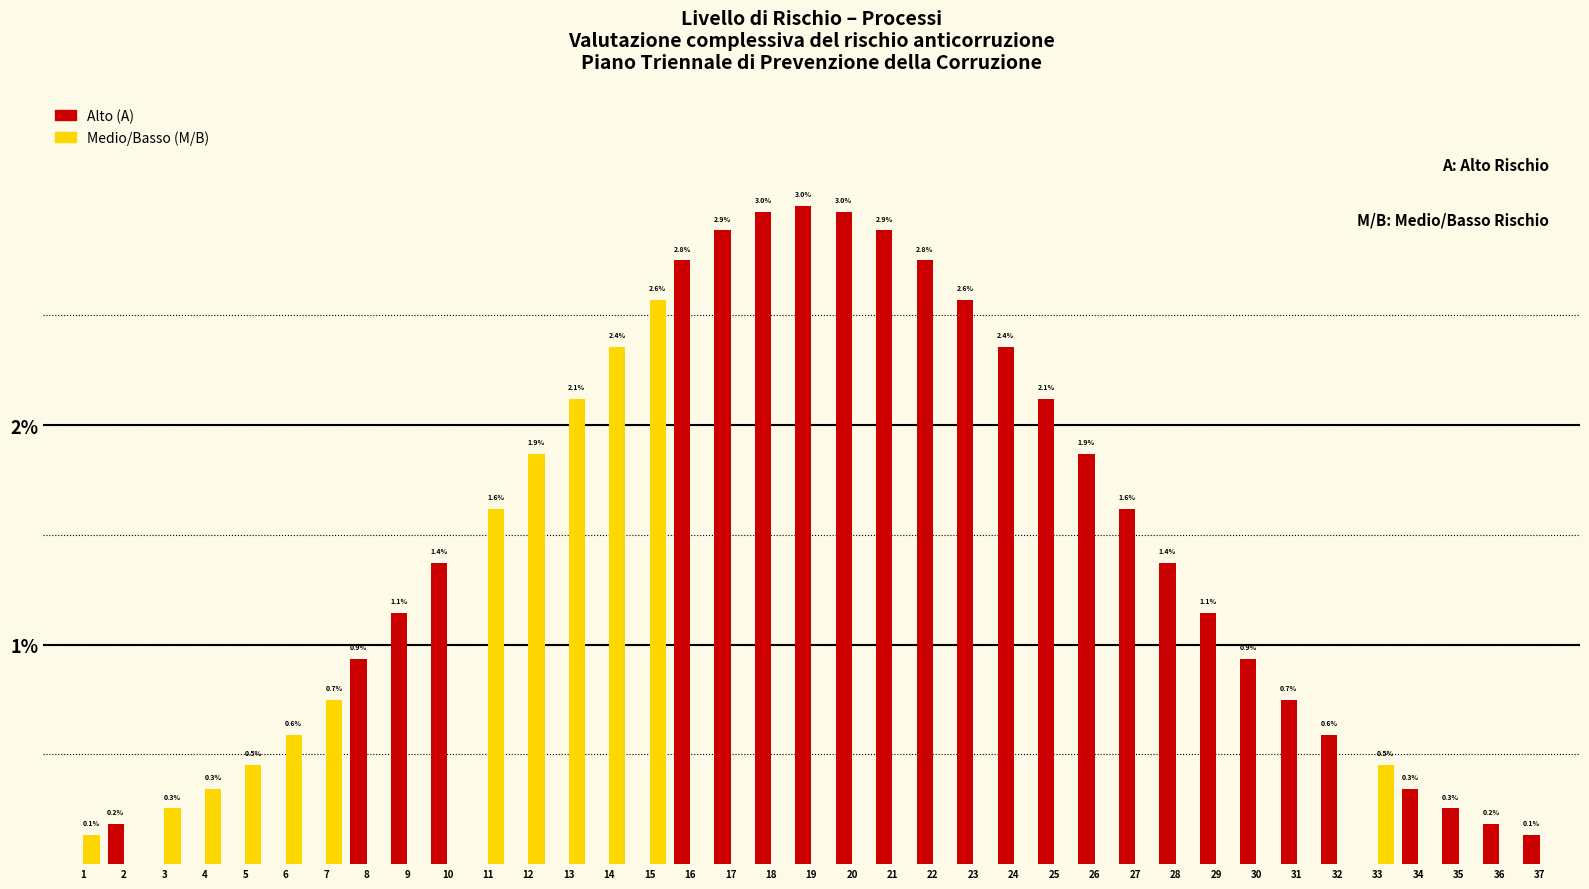

What are all the series names shown in the legend?

Alto (A), Medio/Basso (M/B)